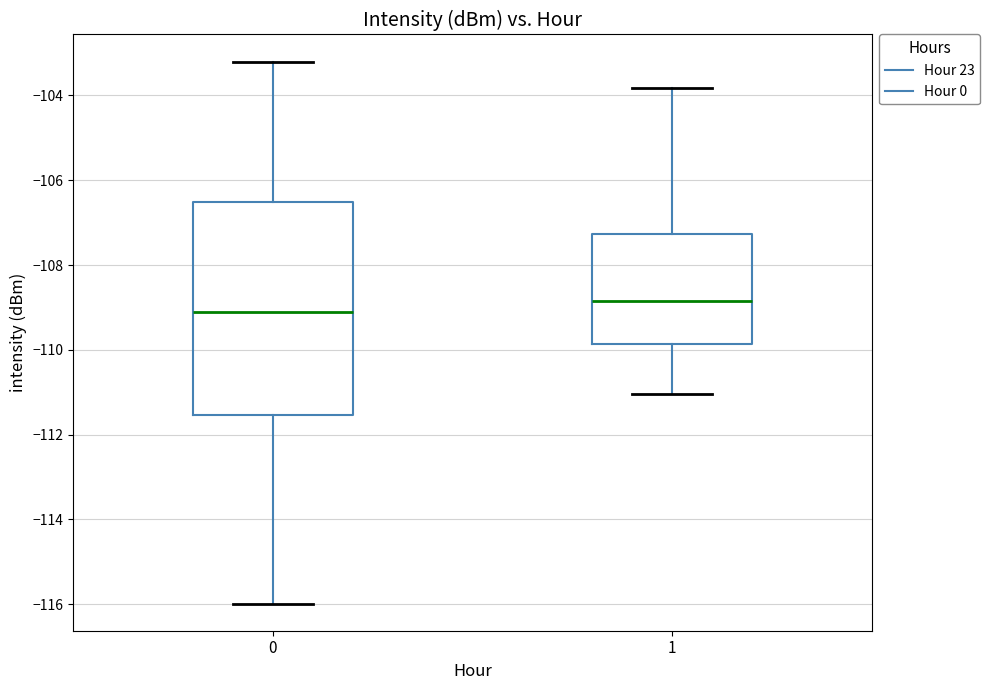

Which box's median line is the lowest?

0